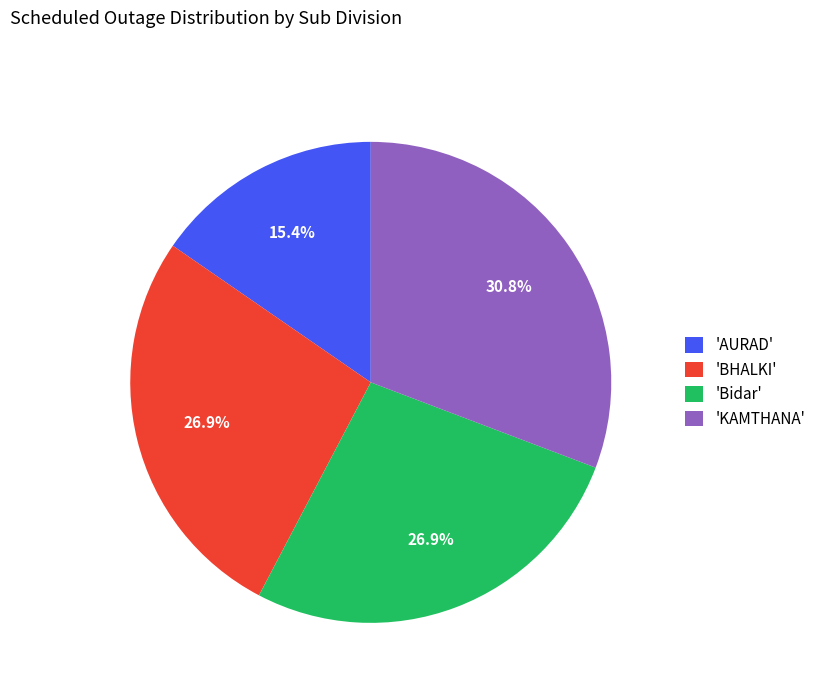

Does any single category account for the majority?

No